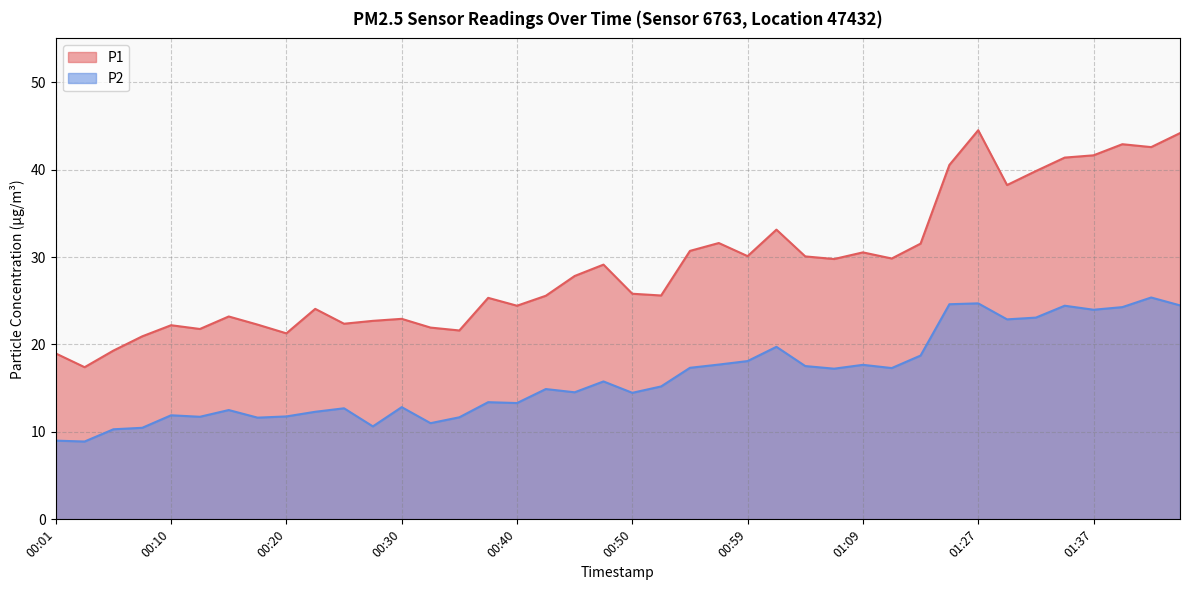

How many data points in P1 are less than 27?

20